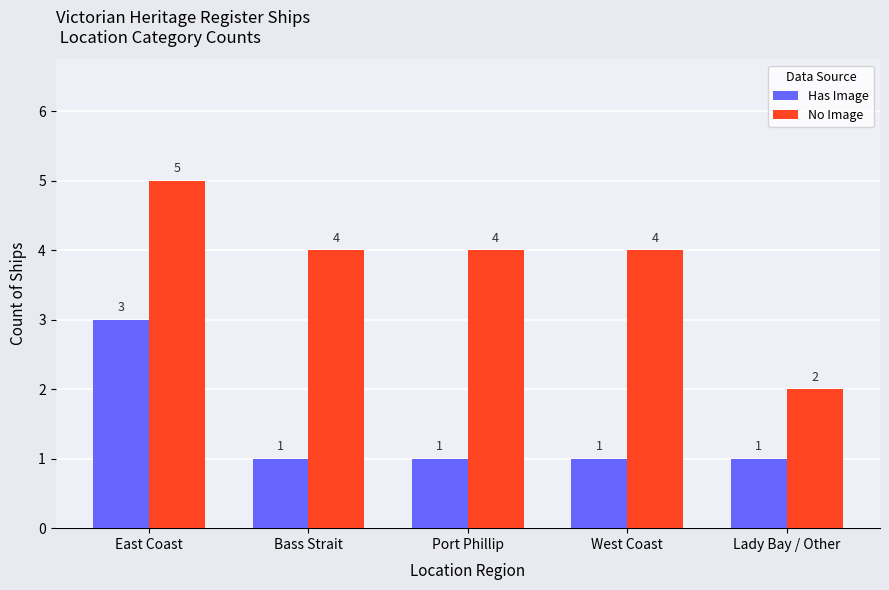

What is the lowest value of the No Image series?

2